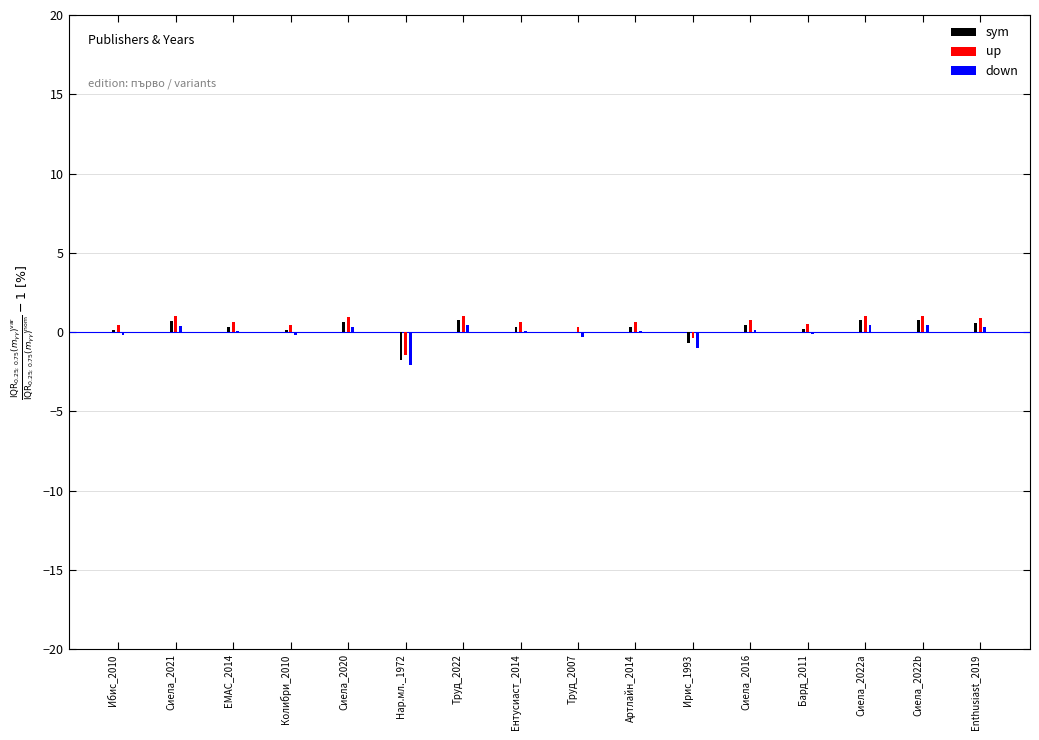

True or false: down has a value of 0.1 at Сиела_2016.

True